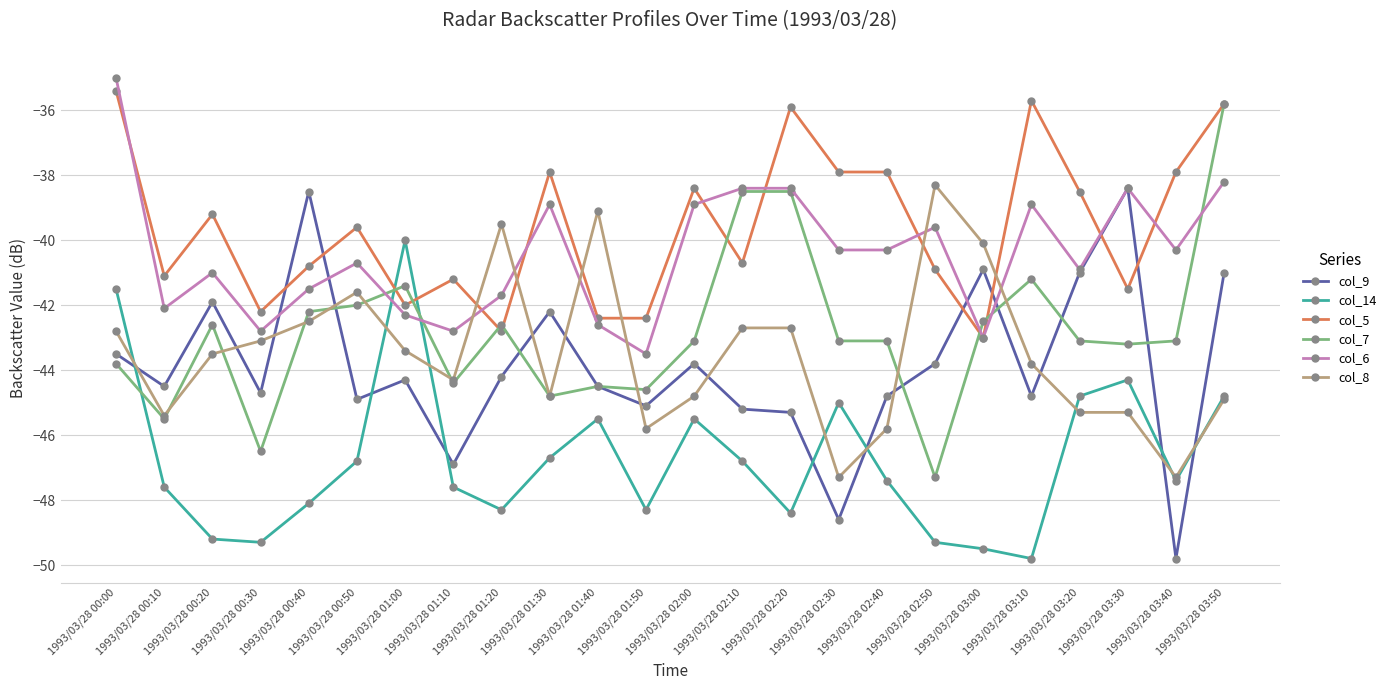

Where is the first local maximum for col_14?

1993/03/28 01:00